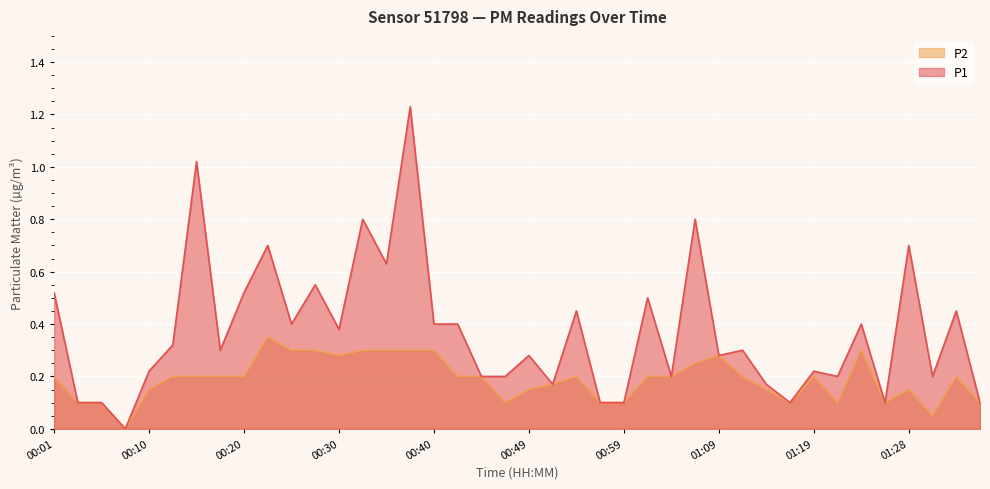

List the series in order of their overall mean, lowest first.

P2, P1